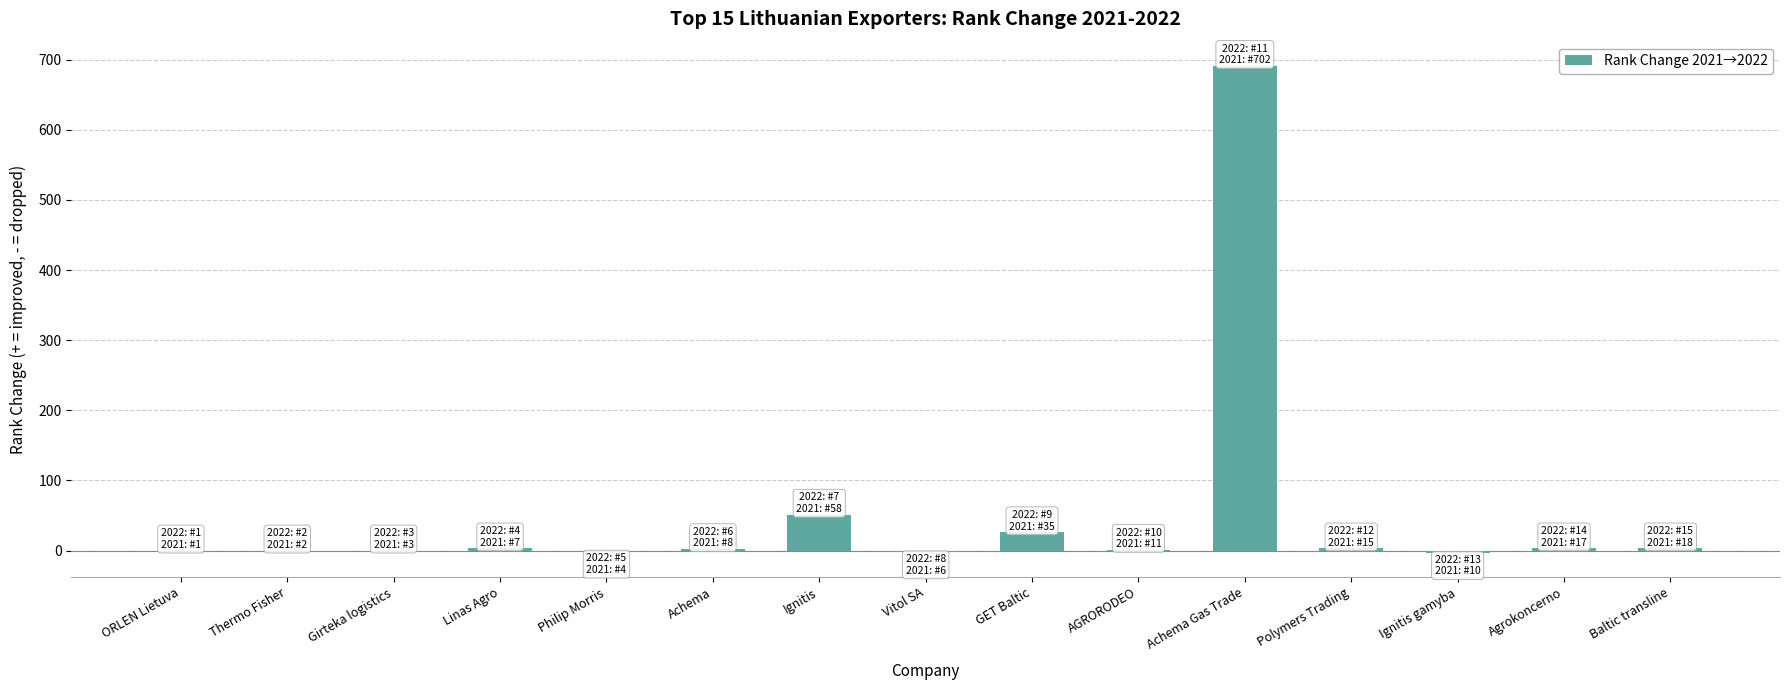

What is the sum of all values?

777